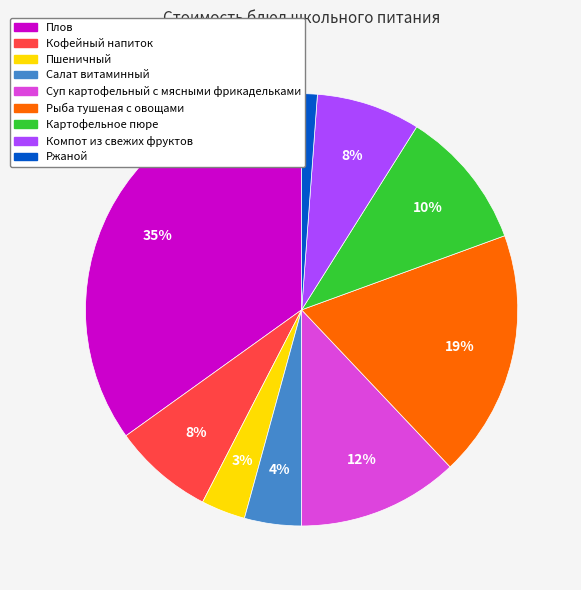

To the nearest percent, what portion does Кофейный напиток represent?

8%